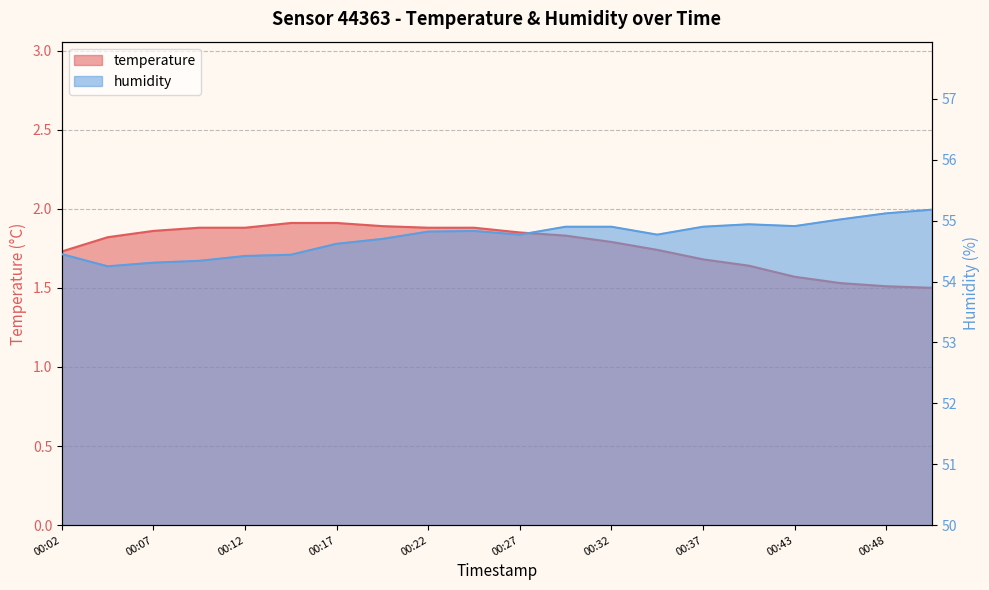

At which label is temperature closest to 1?

00:50